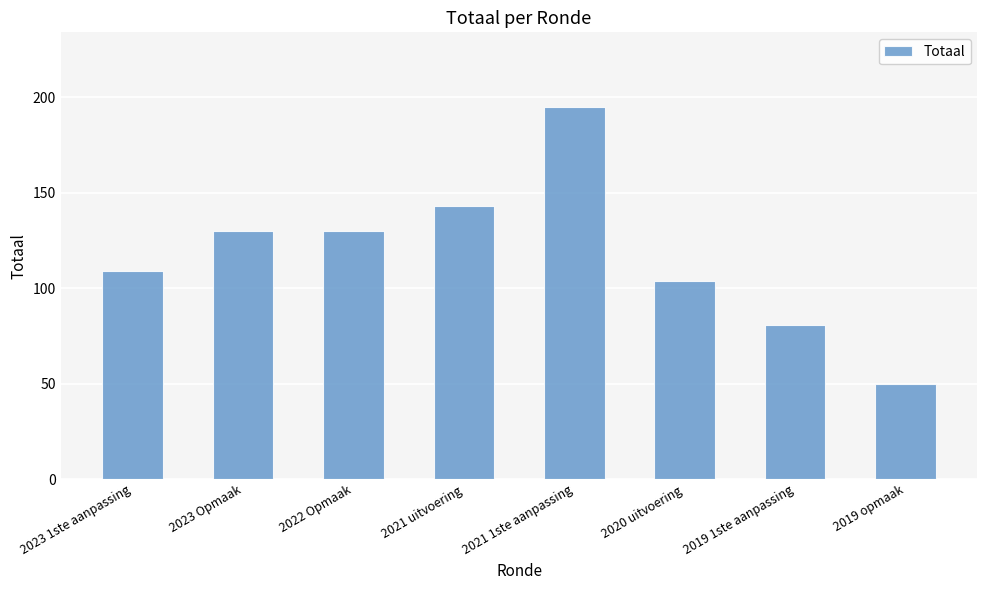

Reading left to right, what are all the values shown in this chart?

2023 1ste aanpassing=109	2023 Opmaak=130	2022 Opmaak=130	2021 uitvoering=143	2021 1ste aanpassing=195	2020 uitvoering=104	2019 1ste aanpassing=81	2019 opmaak=50